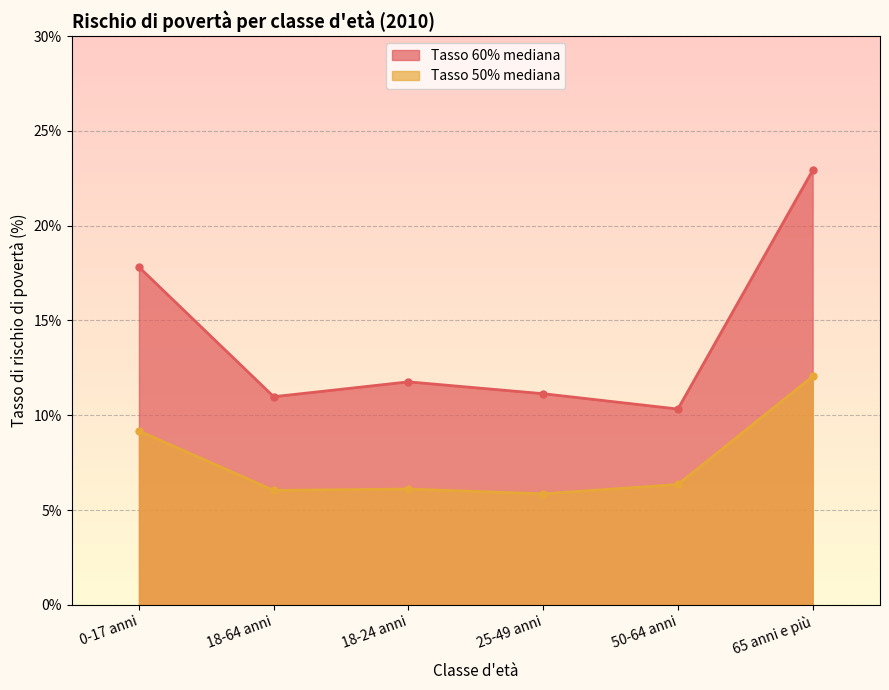

True or false: Tasso 60% mediana and Tasso 50% mediana intersect in this chart.

False